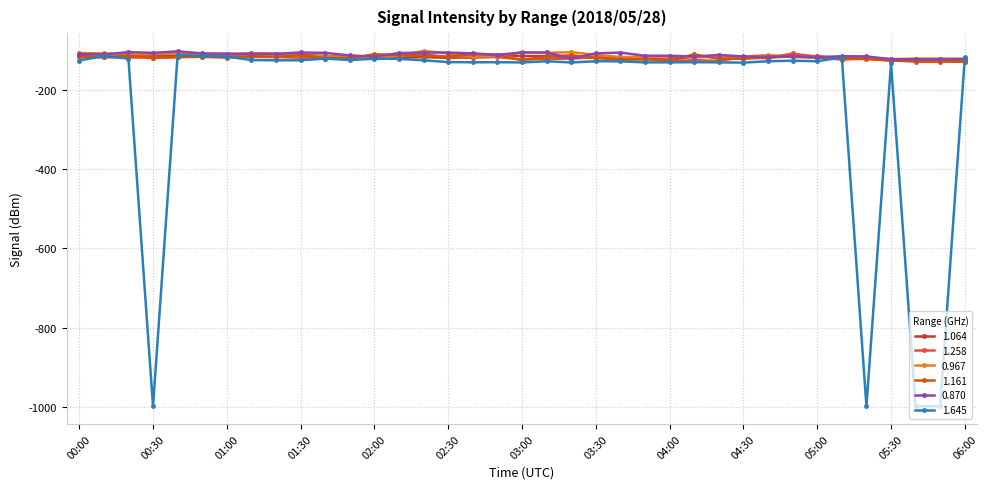

What is the value of the 1.161 point at the 6th from the left?

-115.4